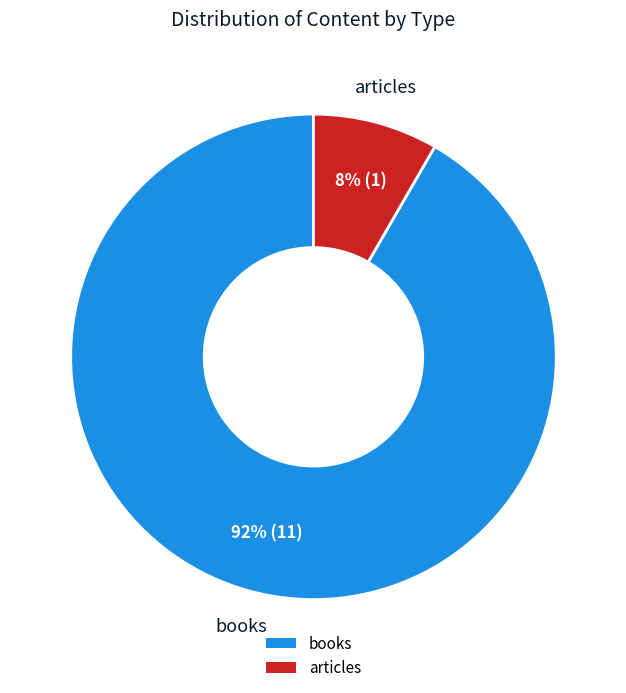

To the nearest percent, what portion does articles represent?

8%